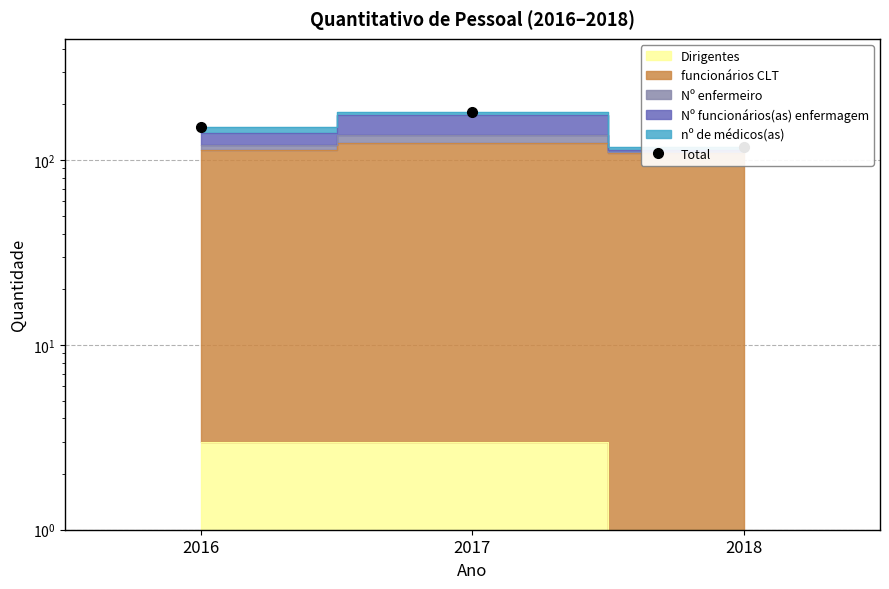

What is the sum of the values at 2017 and 2016?

331